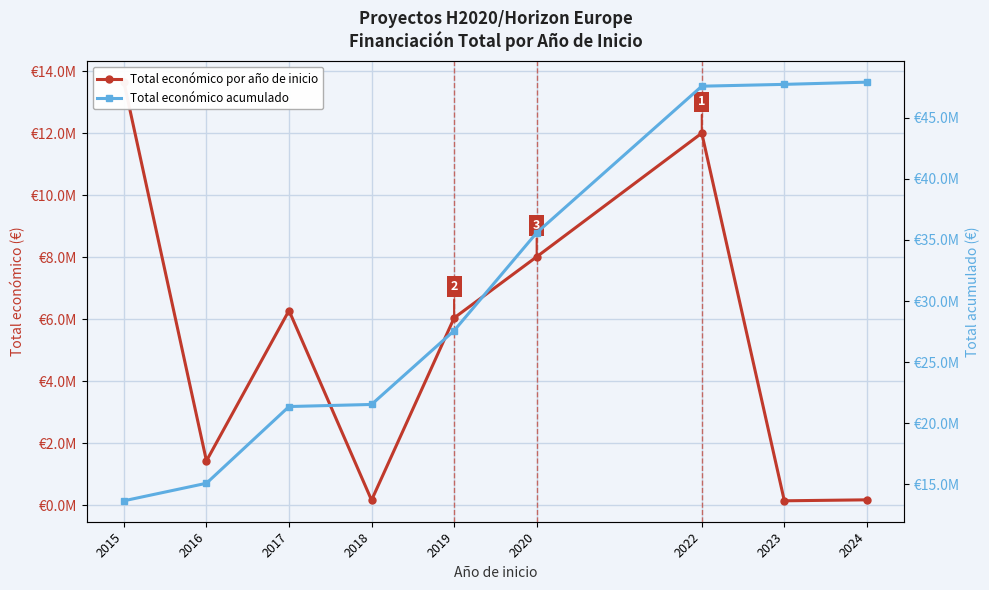

Where does the Total económico acumulado series first go above 27574566?

2020